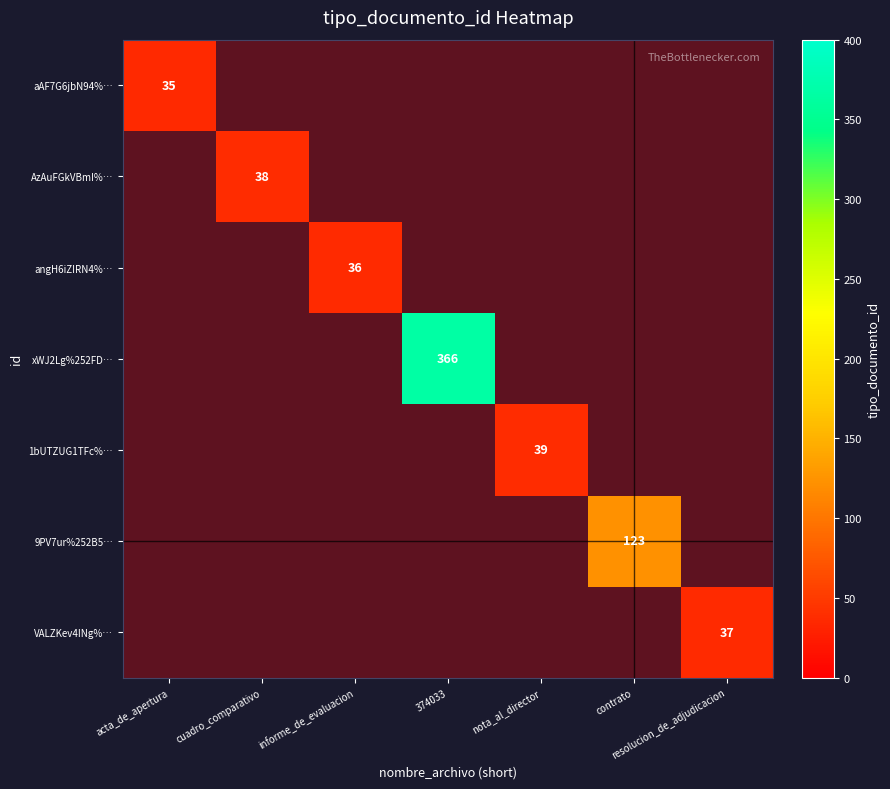

How many values in VALZKev4INg%… are above zero?

1